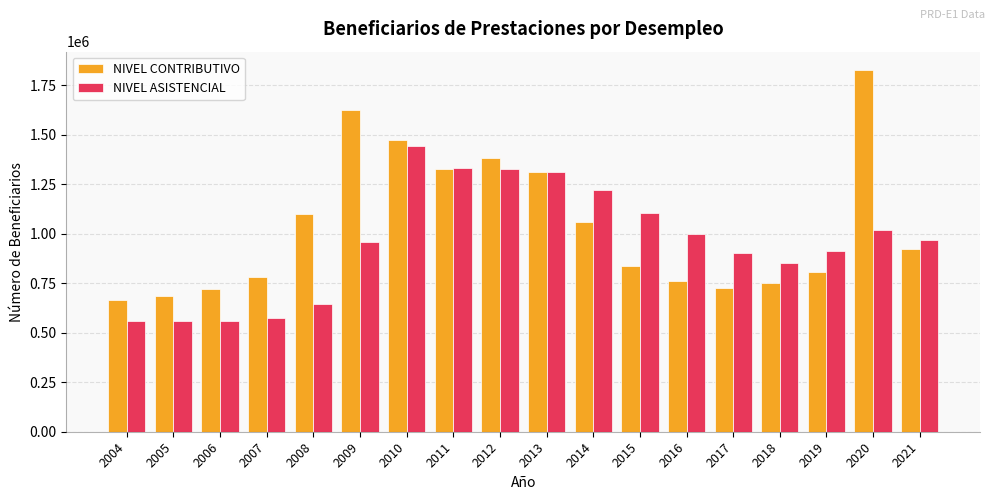

Which series has the largest total across all categories?

NIVEL CONTRIBUTIVO